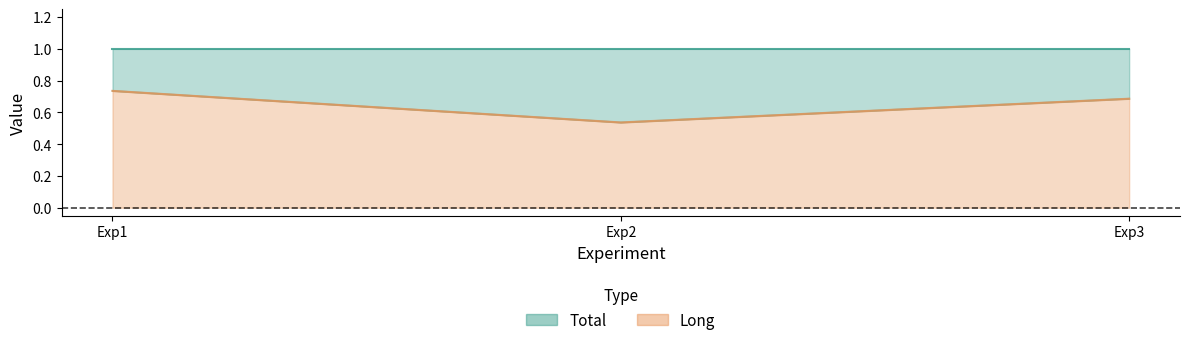

Reading right to left, what are all the values shown in this chart?

Exp3=0.7	Exp2=0.5	Exp1=0.7